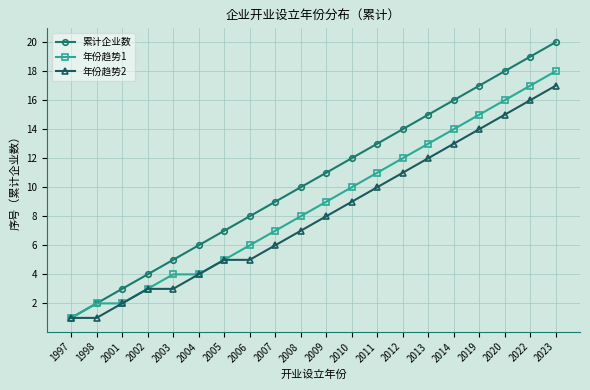

True or false: 年份趋势2 has a value of 1 at 1997.

True